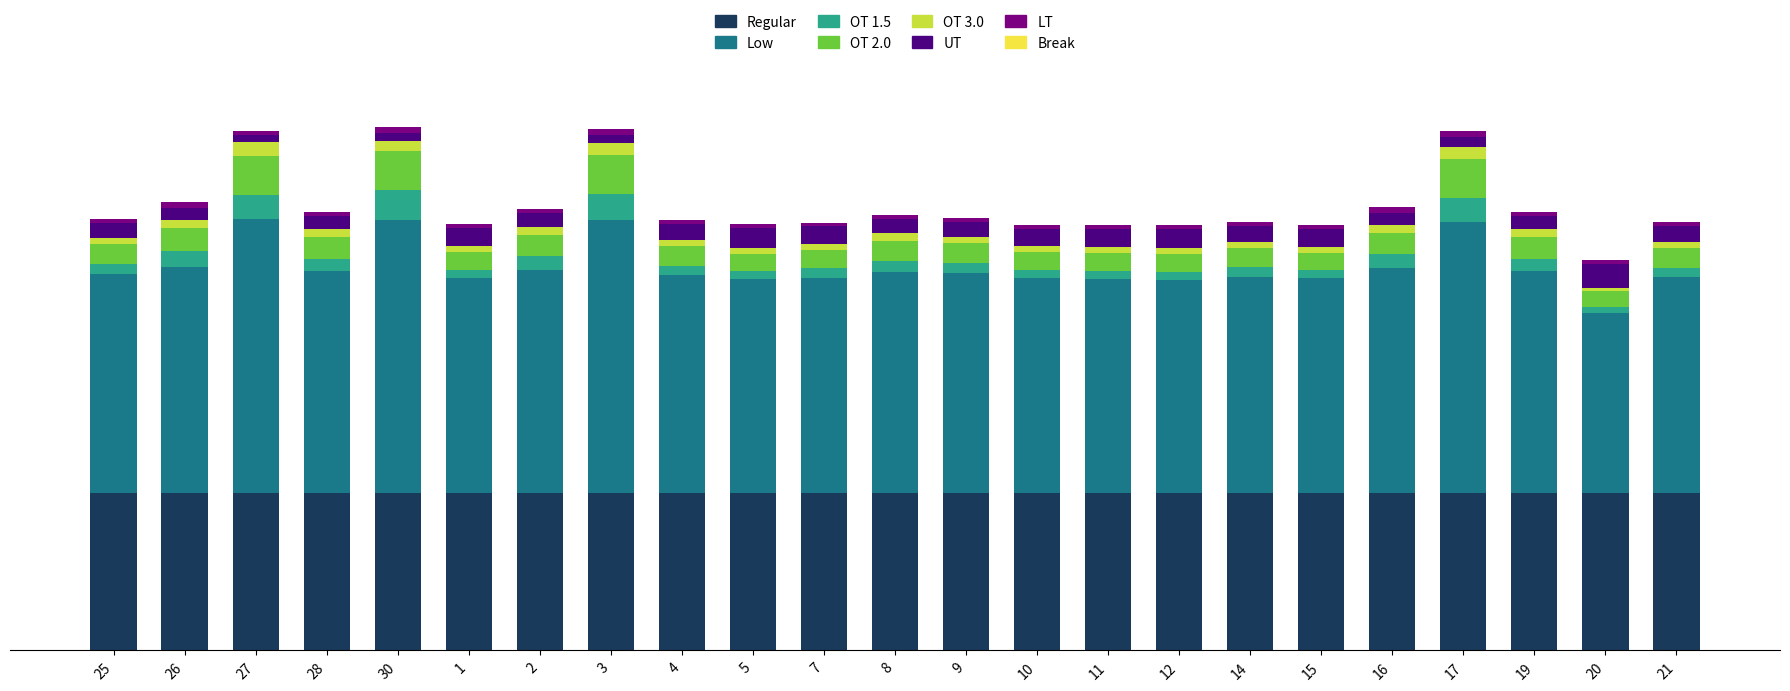

At how many categories does at least one series exceed 3?

23